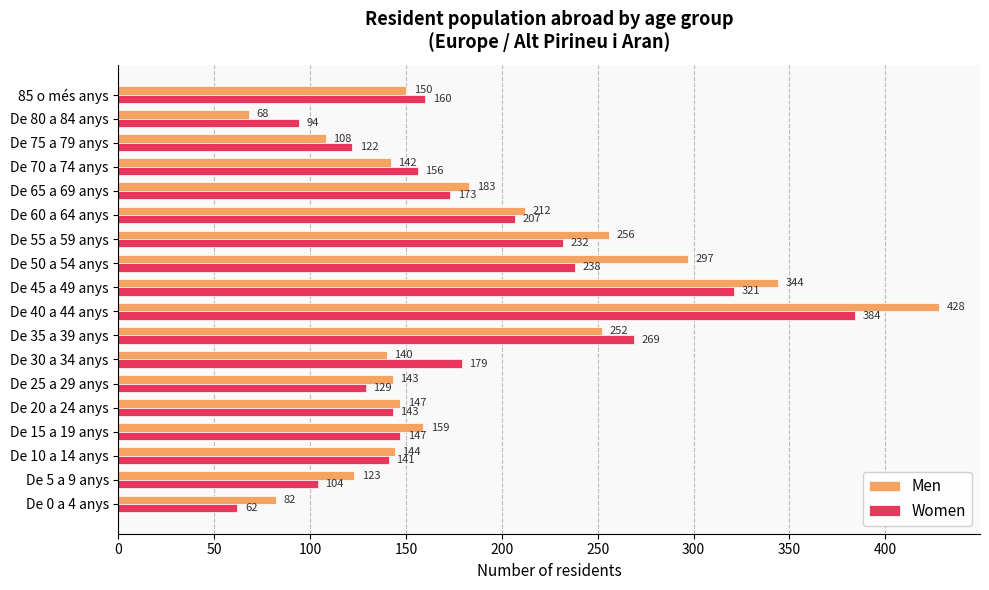

Which series has the largest total across all categories?

Men